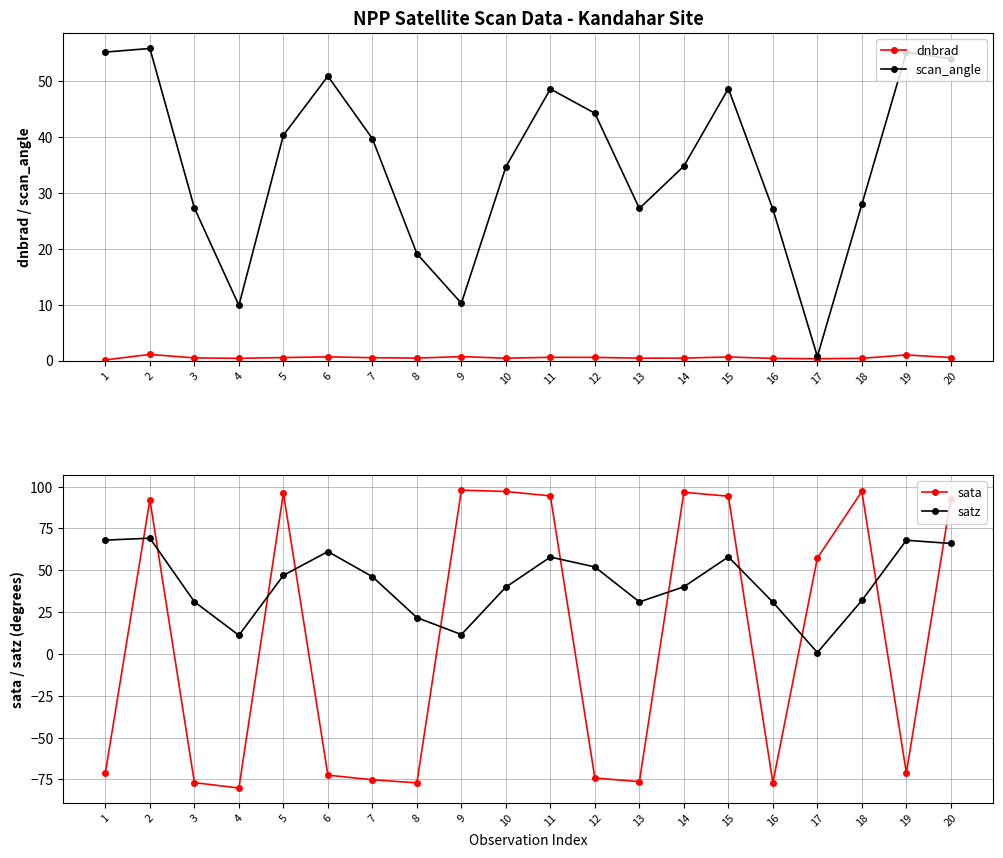

What value does the sata series have at 11?

94.4